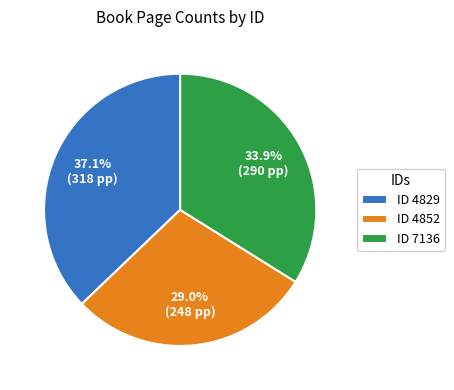

What portion of the pie excludes ID 4829?

62.9%